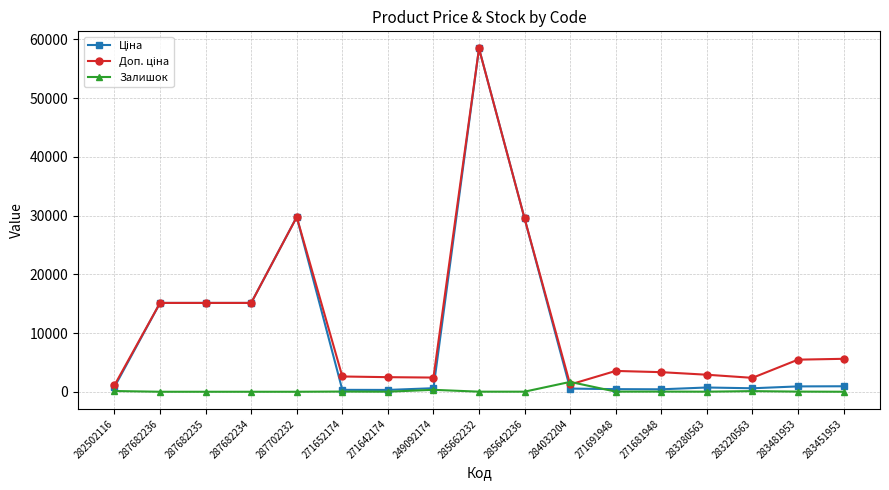

True or false: Залишок has a value of 11.0 at 283280563.

True